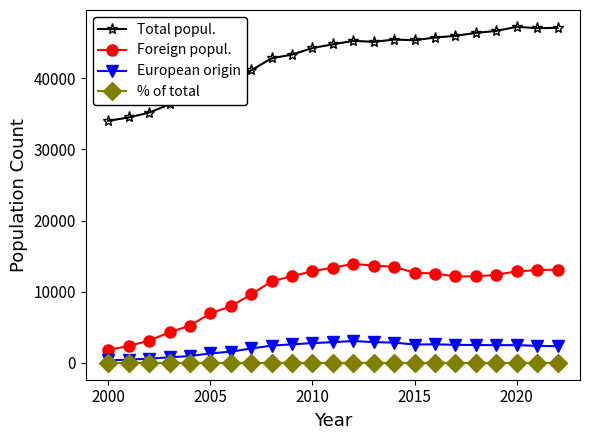

List the series in order of their peak value, highest first.

Total popul., Foreign popul., European origin, % of total